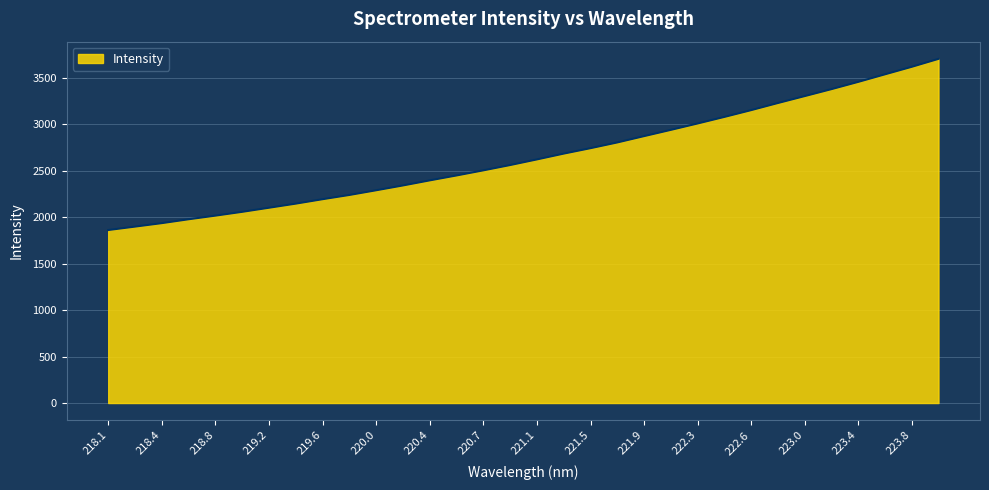

What is the difference between the maximum and minimum values?

1843.3